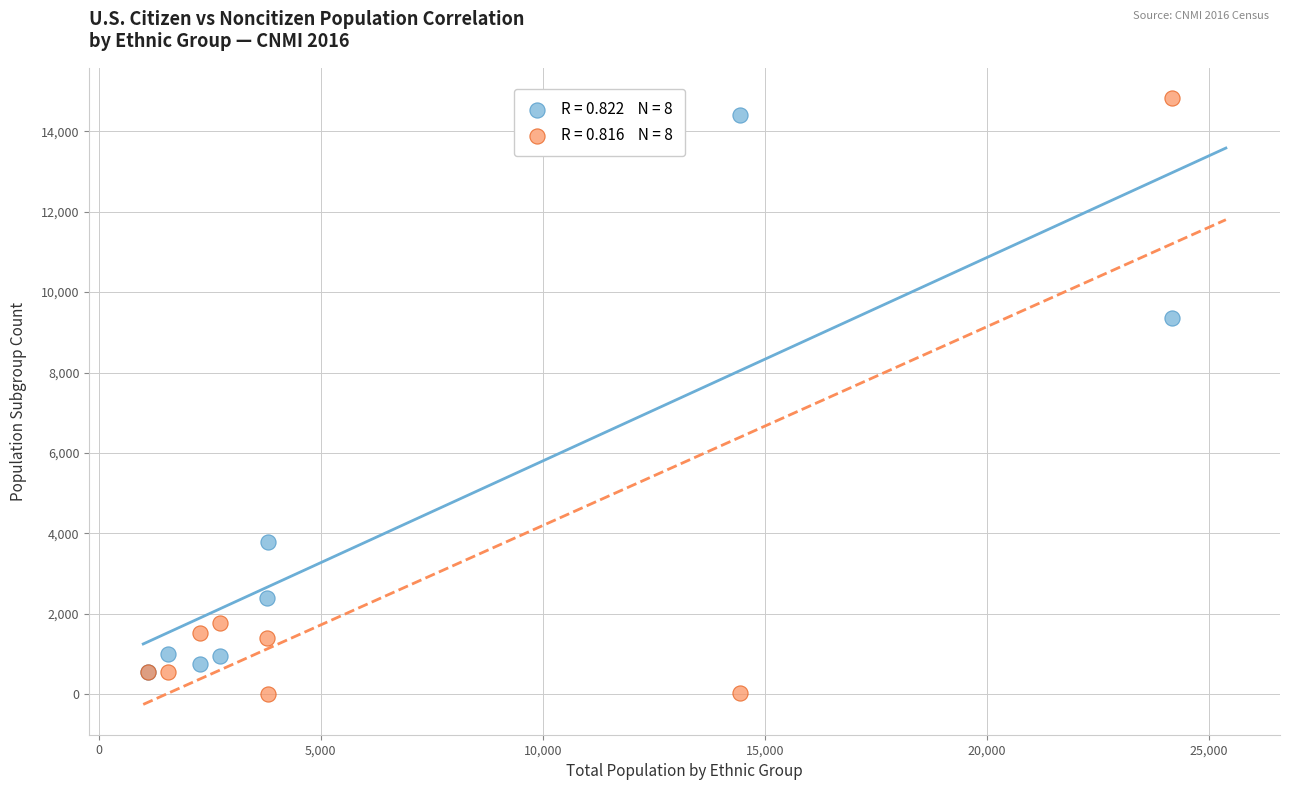

Across all series, what Y value is closest to 7420?

9351